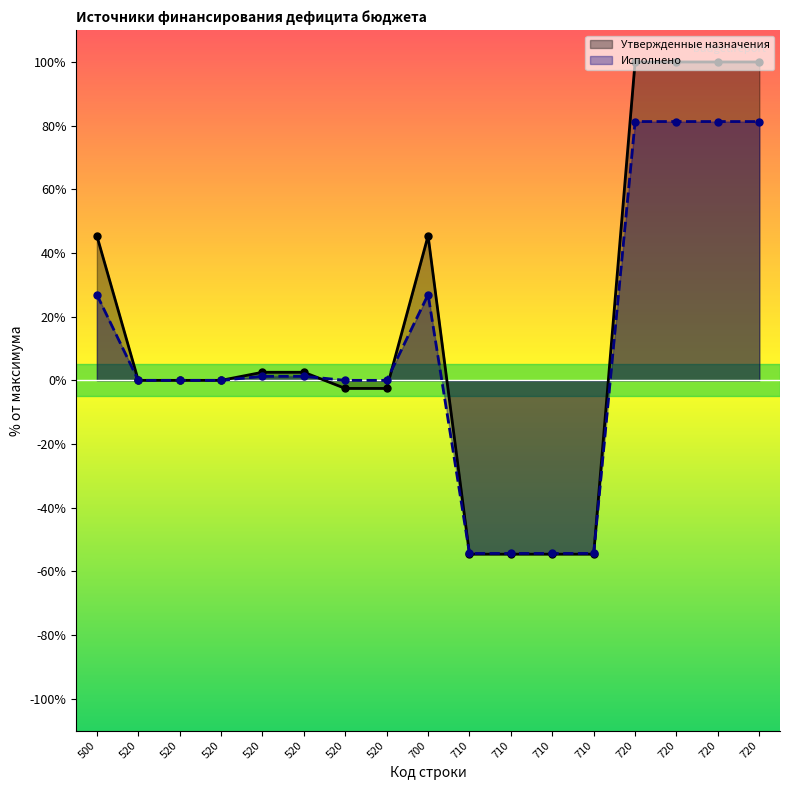

What is the total value across all series at 700?

72.3